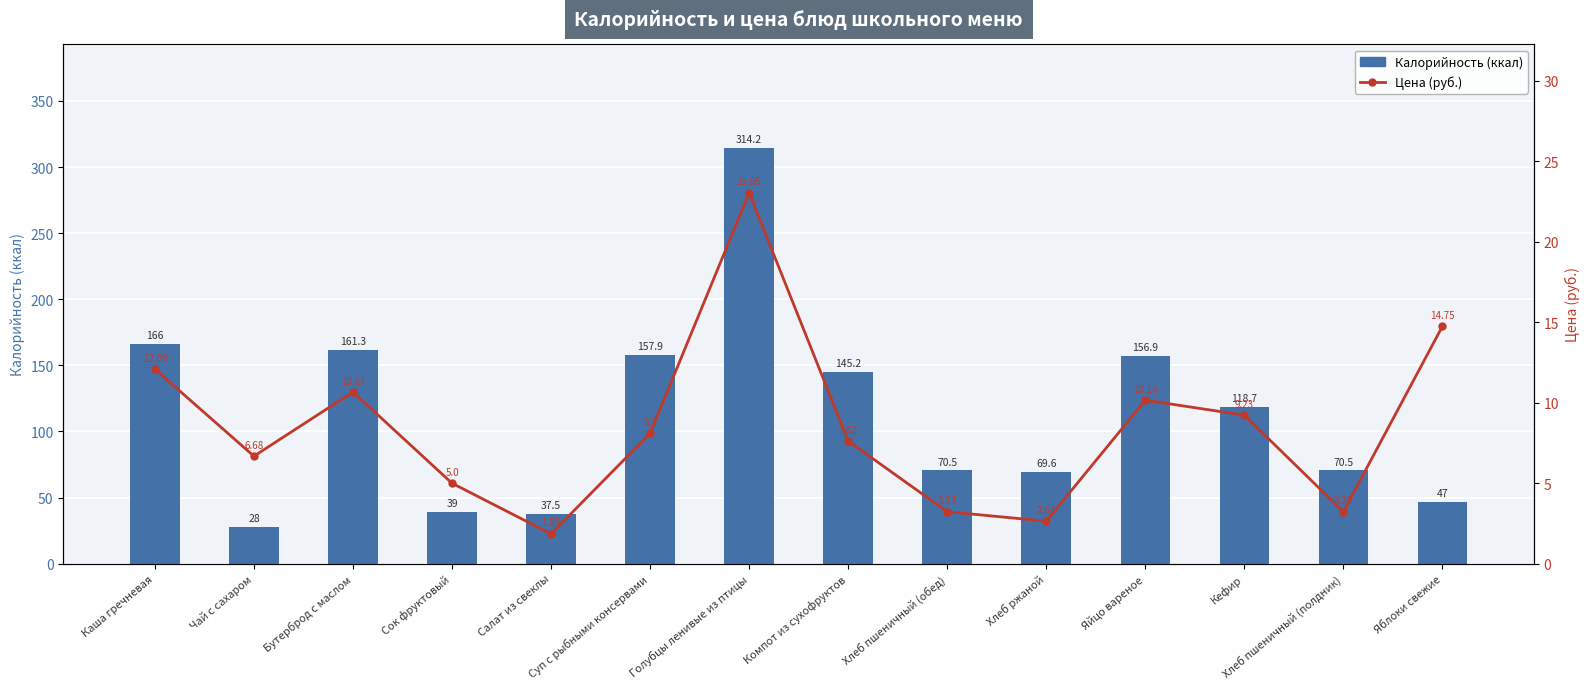

What is the value of the Калорийность bar at the 12th from the left?

118.7